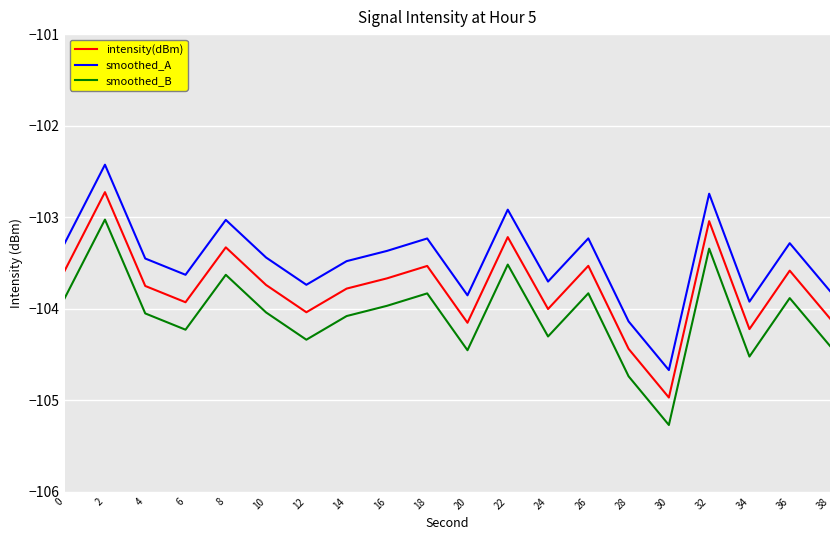

True or false: smoothed_A has more than 1 interior local peaks.

True